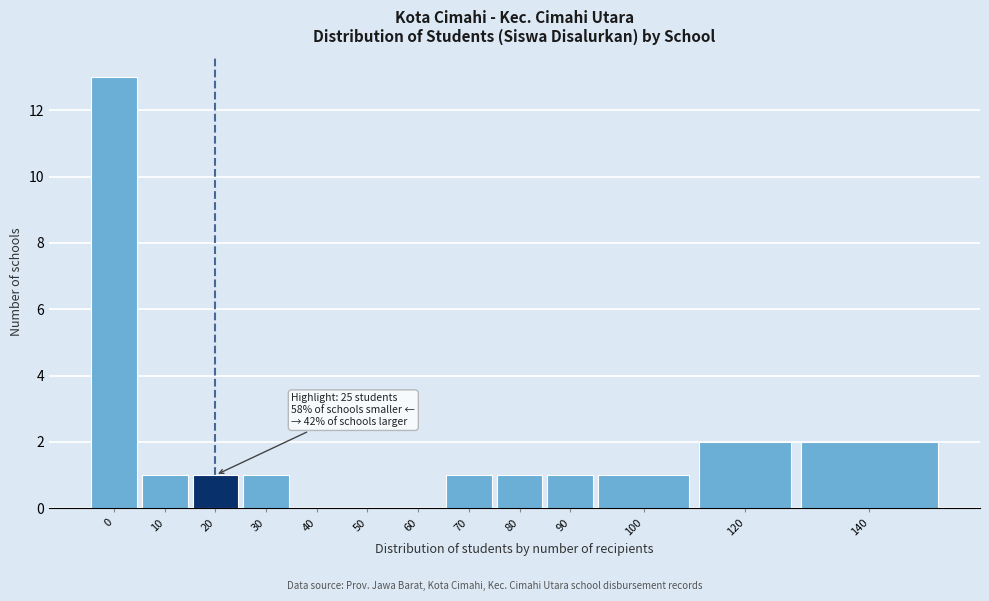

Reading right to left, extract all data points from this chart.

140=2	120=2	100=1	90=1	80=1	70=1	60=0	50=0	40=0	30=1	20=1	10=1	0=13